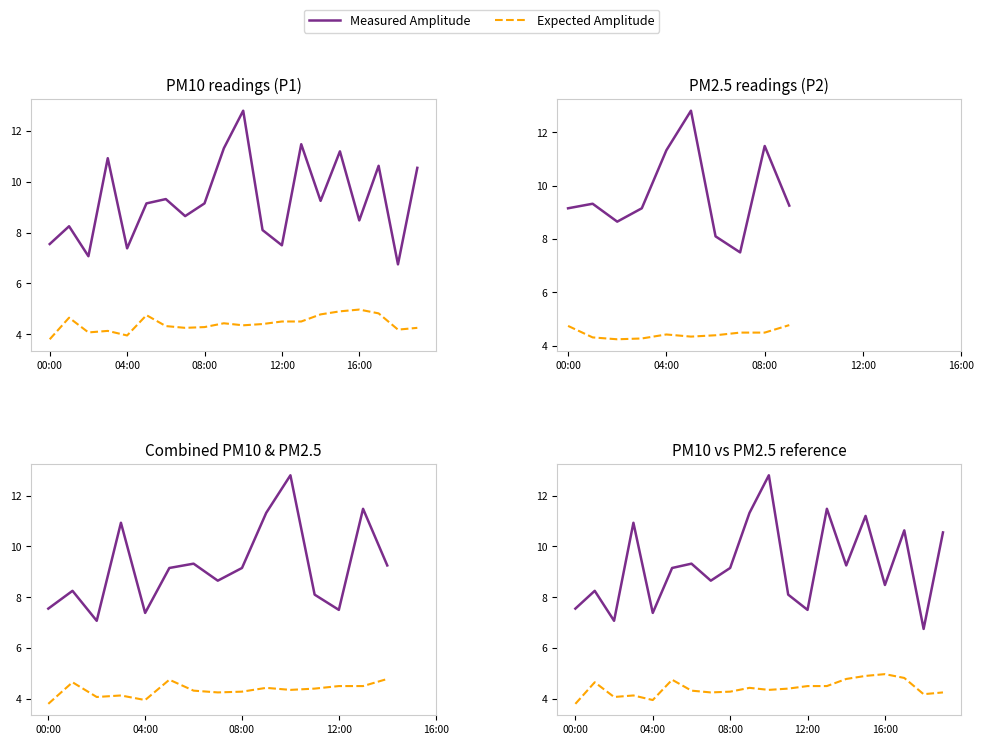

What are all the series names shown in the legend?

Measured Amplitude, Expected Amplitude